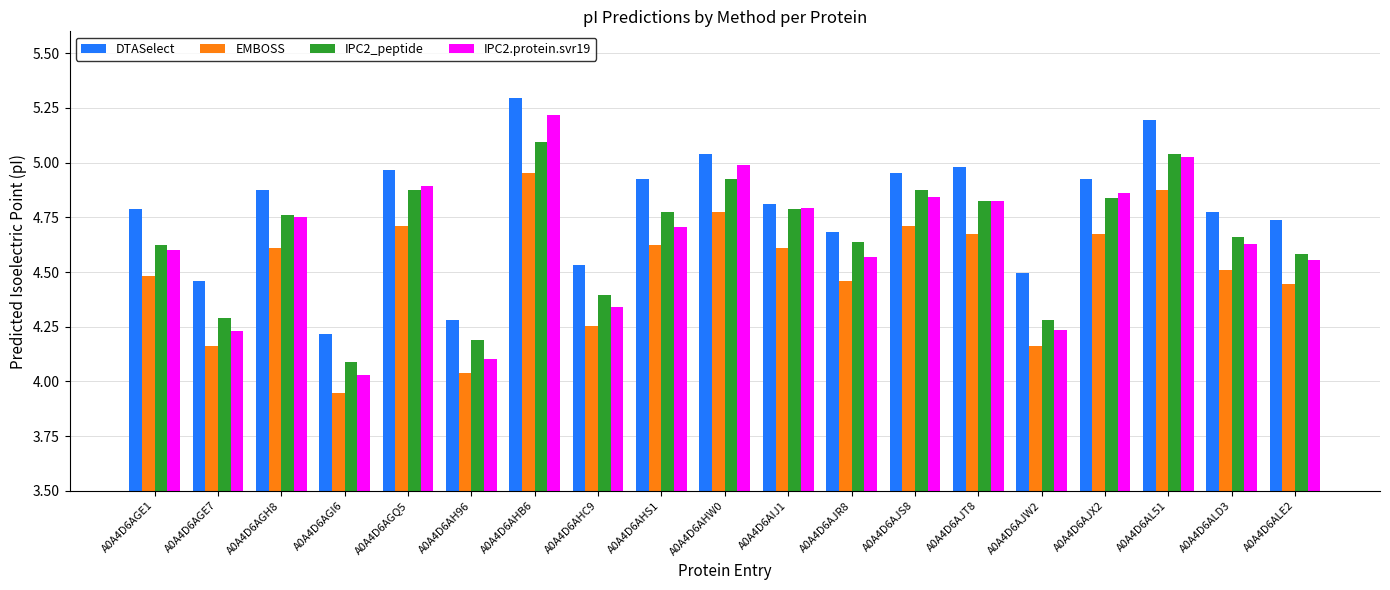

What are all the series names shown in the legend?

DTASelect, EMBOSS, IPC2_peptide, IPC2.protein.svr19